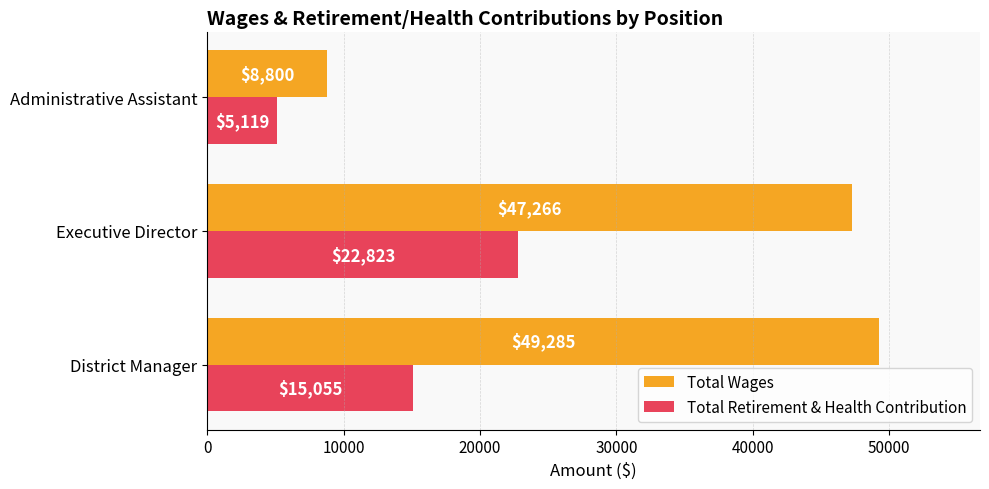

Which series has the widest spread of values?

Total Wages